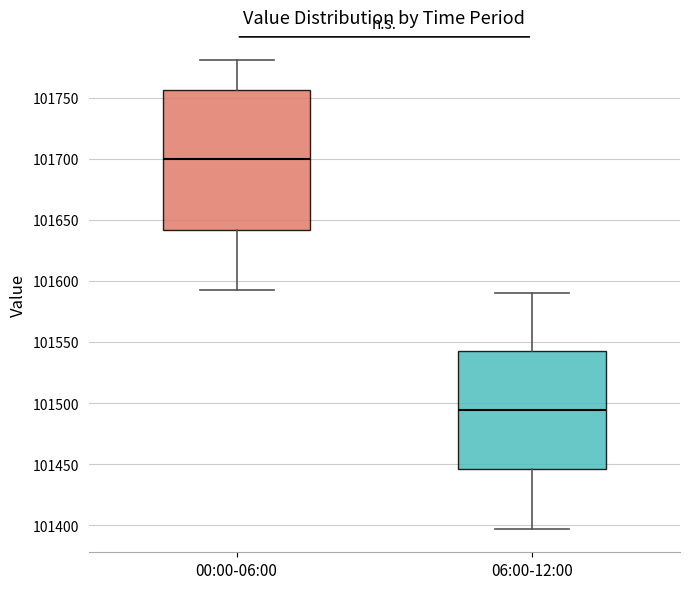

Reading left to right, transcribe this box plot: for each box, give where its median line is, the range the box spans, and where its two whiskers end, as read against the y-axis. The values are not printed on the chart, so give them approximately, as read against the axis.

00:00-06:00: median 101700, box 101640 to 101755, whiskers 101590 to 101780
06:00-12:00: median 101495, box 101445 to 101540, whiskers 101395 to 101590